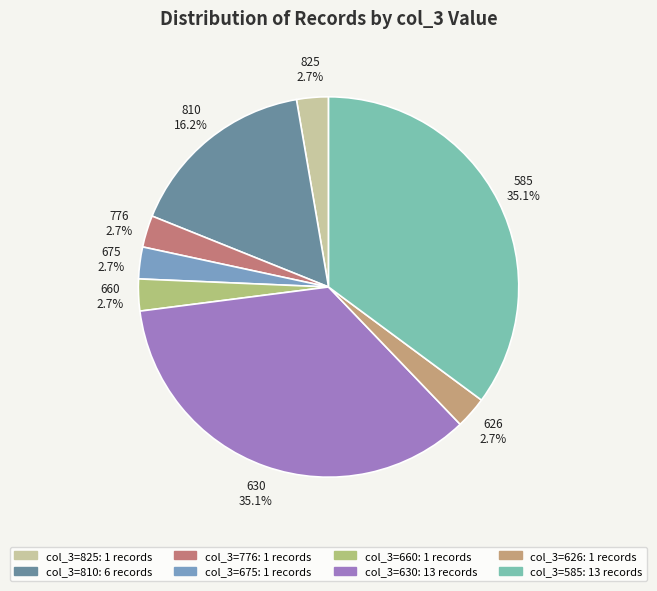

Is there a majority slice in this chart?

No